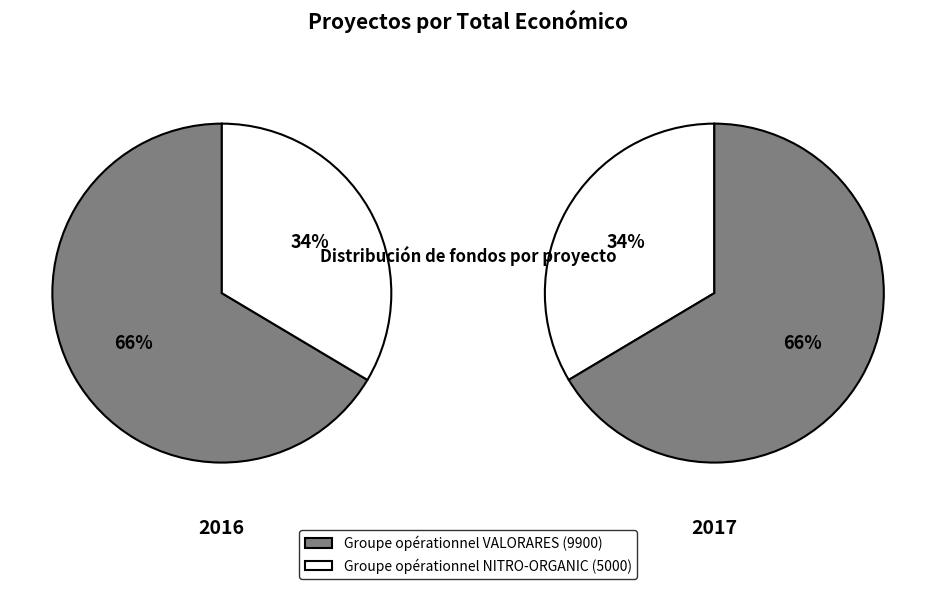

Rank the categories by value from highest to lowest.

Groupe opérationnel VALORARES, Groupe opérationnel NITRO-ORGANIC